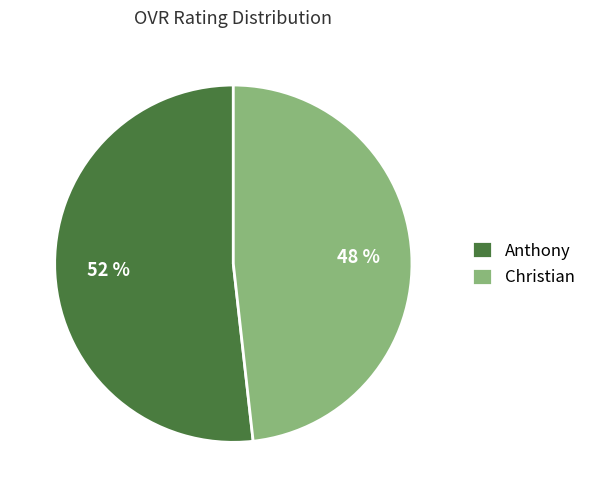

How many slices are in this pie chart?

2